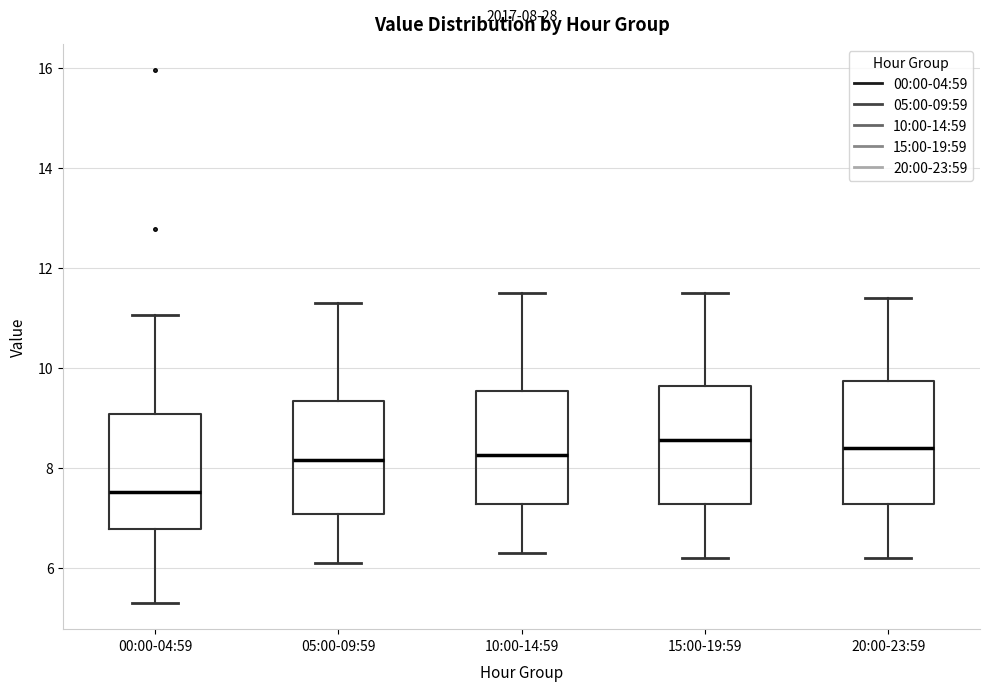

Which box has the lowest median line?

00:00-04:59